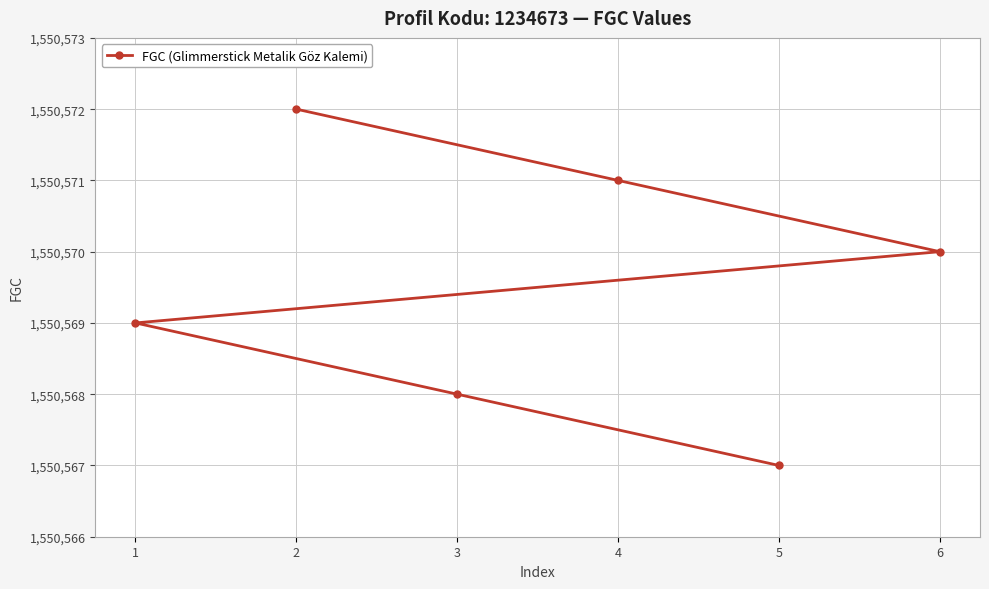

How many lines are shown in the chart?

1